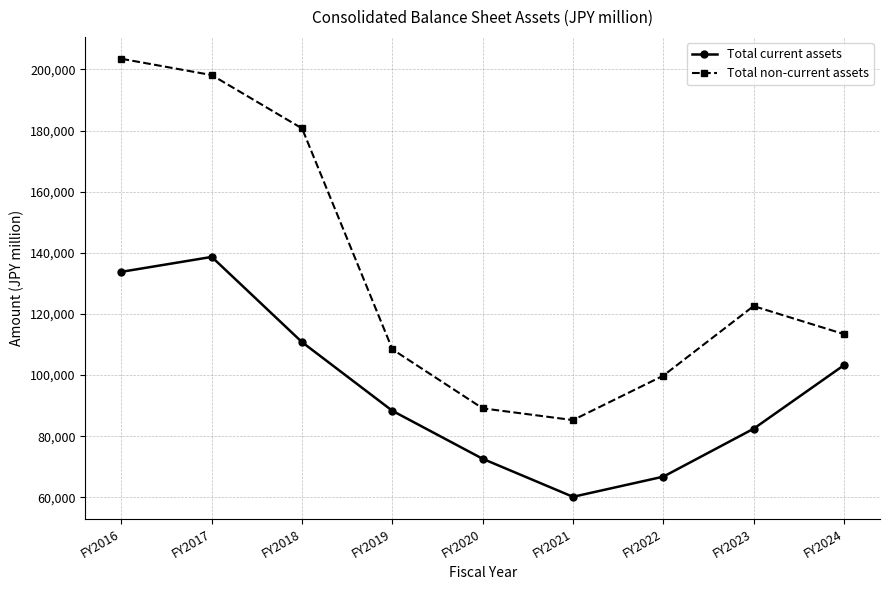

True or false: Total non-current assets has more than 0 interior local peaks.

True